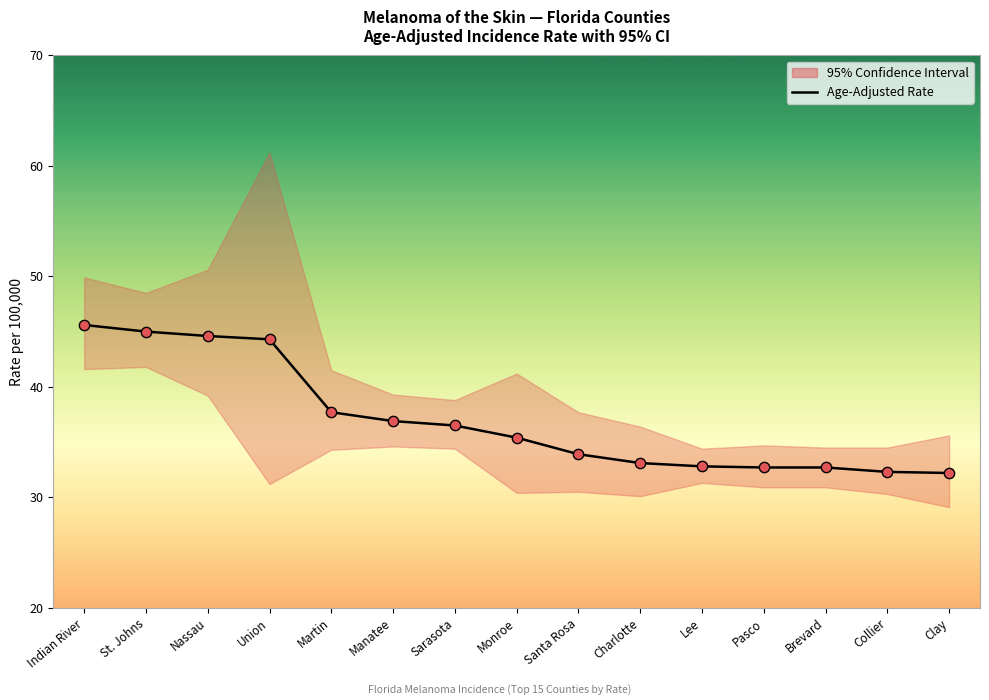

Which has a higher value, Sarasota or Manatee?

Manatee